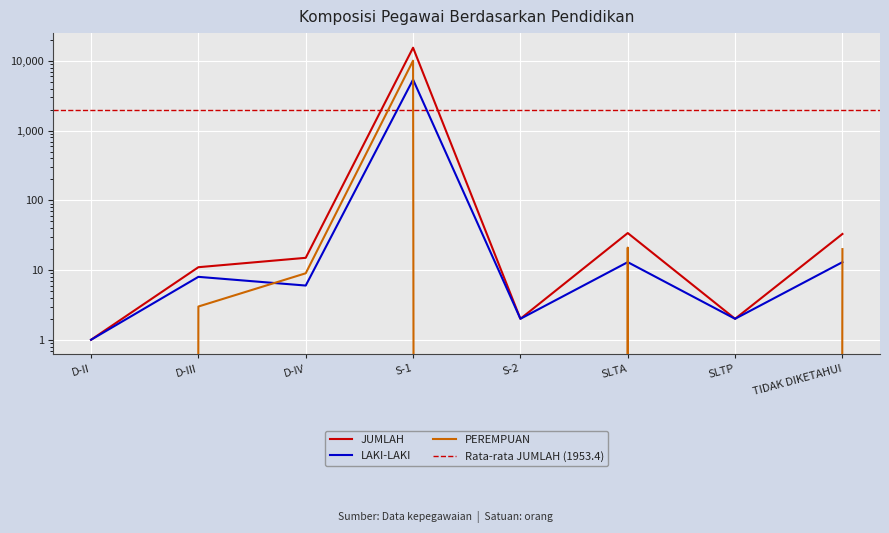

True or false: PEREMPUAN and LAKI-LAKI intersect in this chart.

True